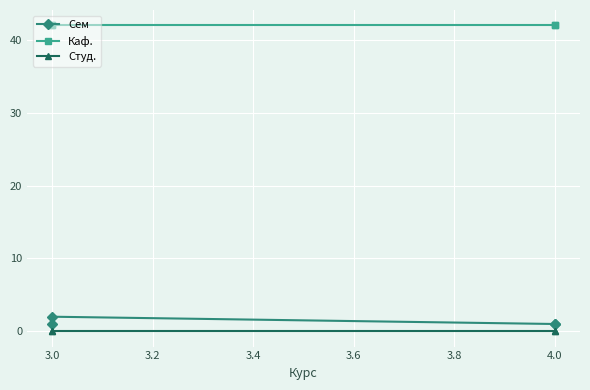

Which series has the largest total across all categories?

Каф.